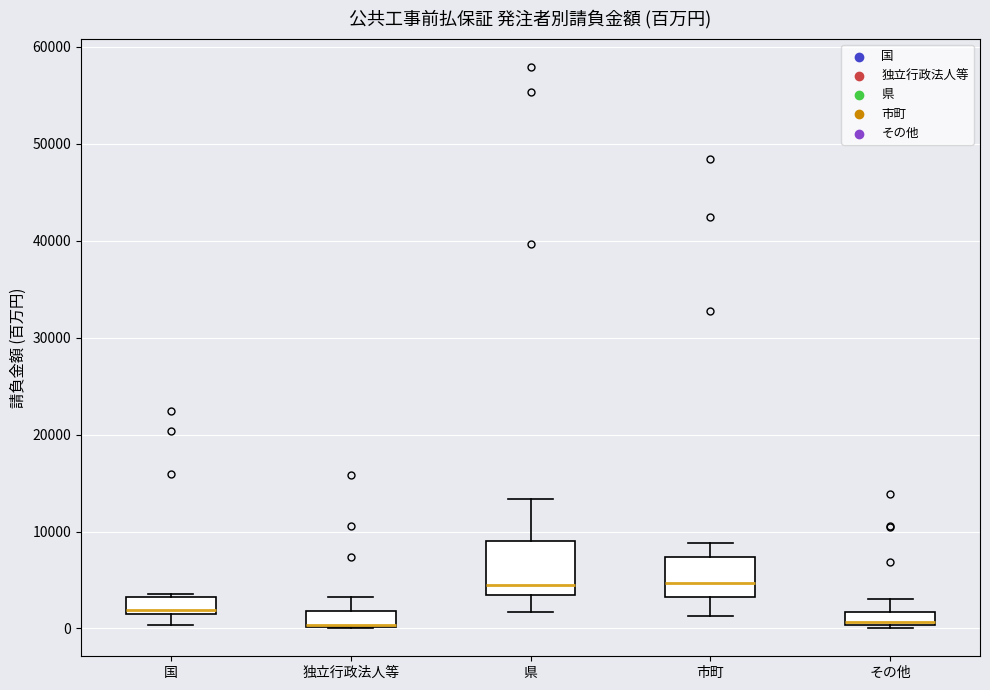

Comparing the boxes themselves (not the whiskers), which one is the tallest?

県